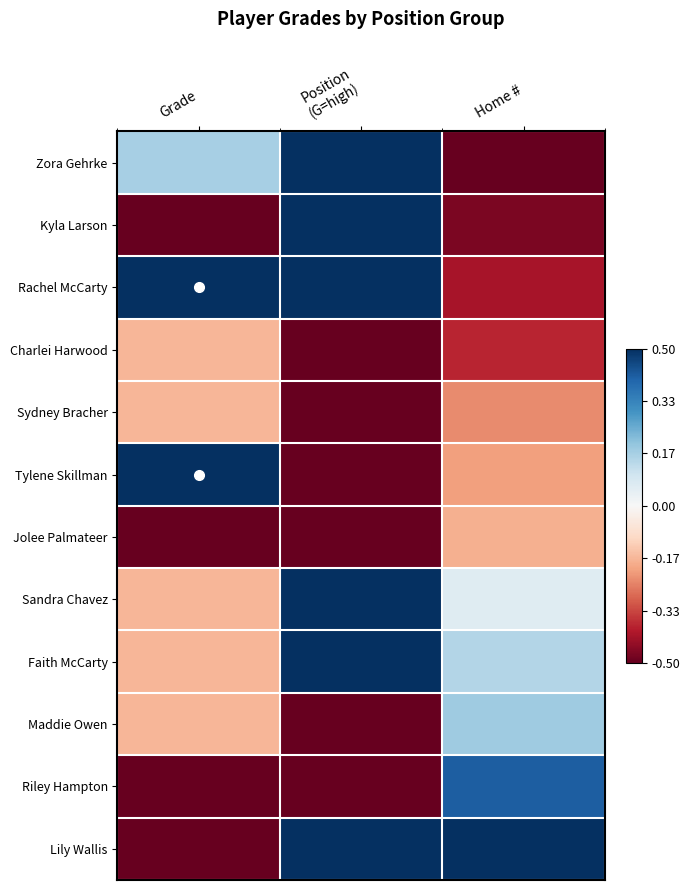

At Home #, list the series in order from largest to smallest.

Lily Wallis, Riley Hampton, Maddie Owen, Faith McCarty, Sandra Chavez, Jolee Palmateer, Tylene Skillman, Sydney Bracher, Charlei Harwood, Rachel McCarty, Kyla Larson, Zora Gehrke